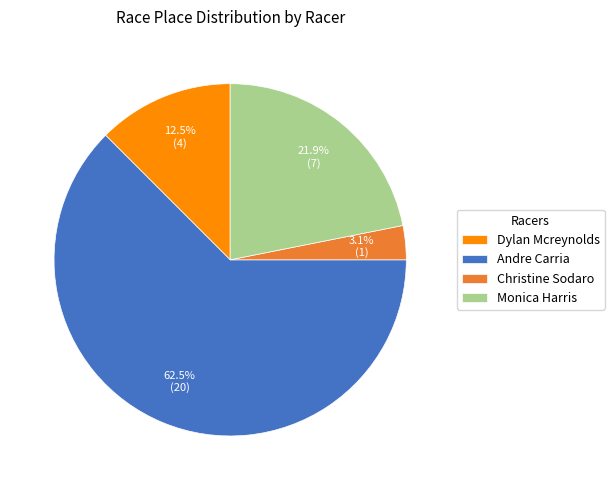

Which category accounts for the majority?

Andre Carria